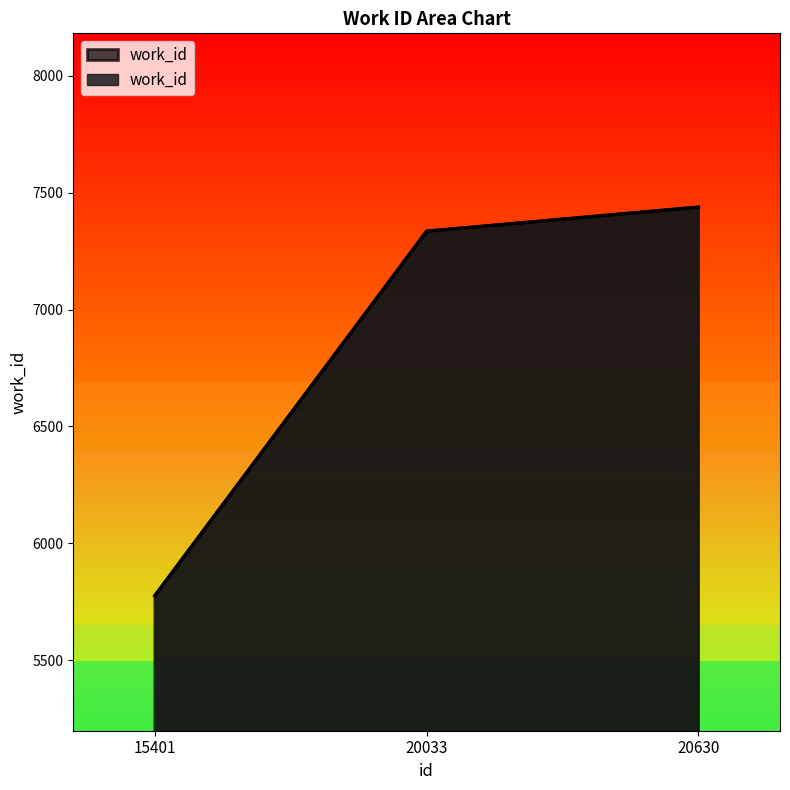

What is the maximum value shown in the chart?

7438